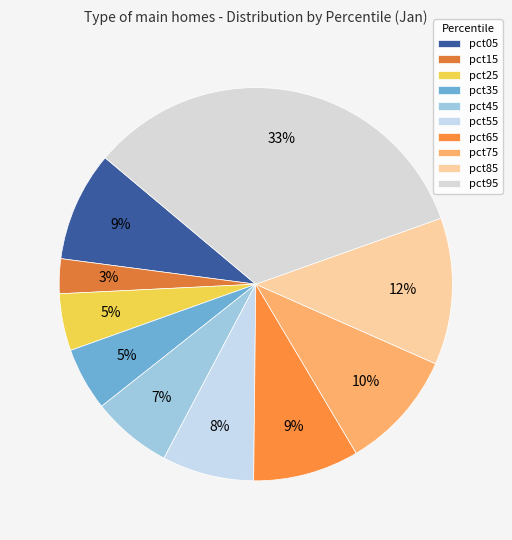

To the nearest percent, what percentage of the pie is pct05?

9%